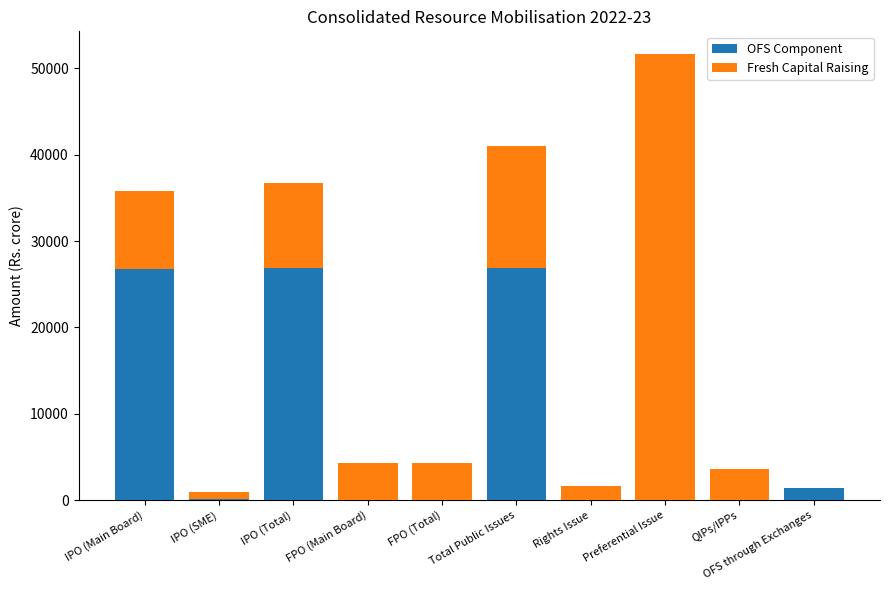

Are the bars grouped side by side (vs. stacked)?

No